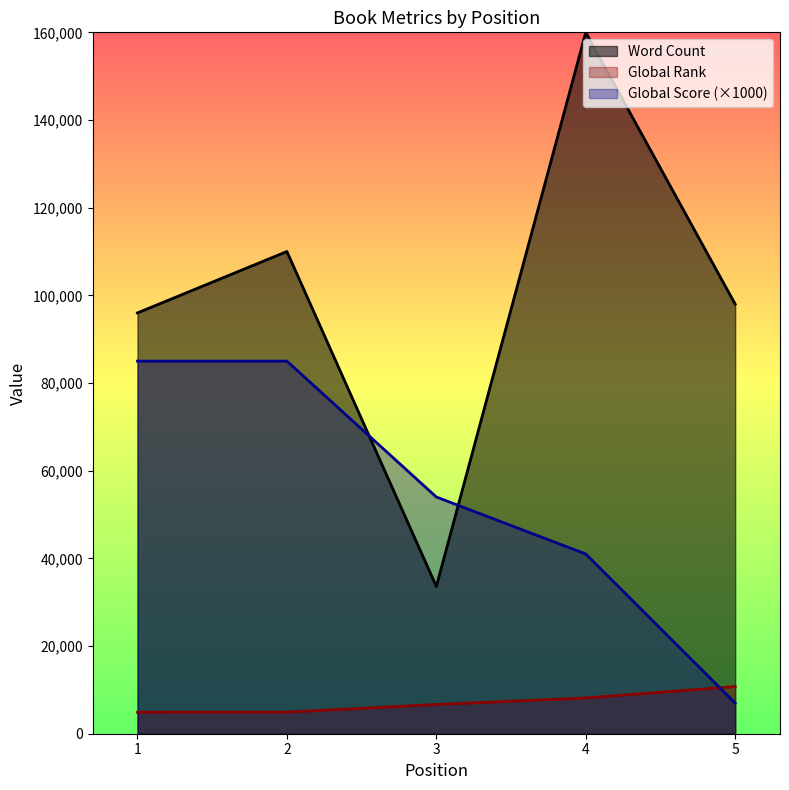

The value of Word Count at 4 is 39936. True or false?

False